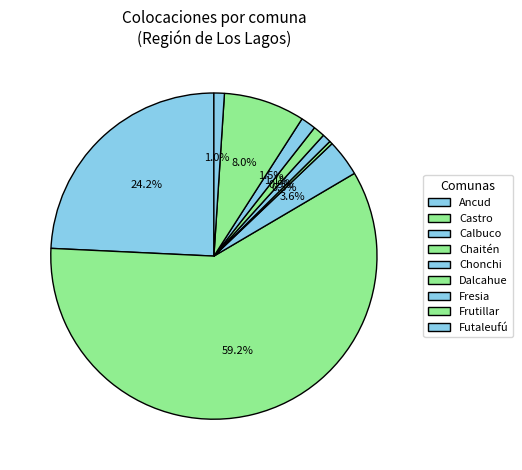

Approximately how many times larger is the value at Chonchi compared to Calbuco?

0.2